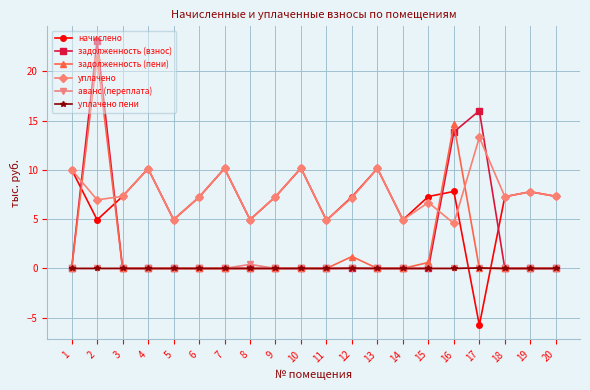

What are all the series names shown in the legend?

начислено, задолженность (взнос), задолженность (пени), уплачено, аванс (переплата), уплачено пени